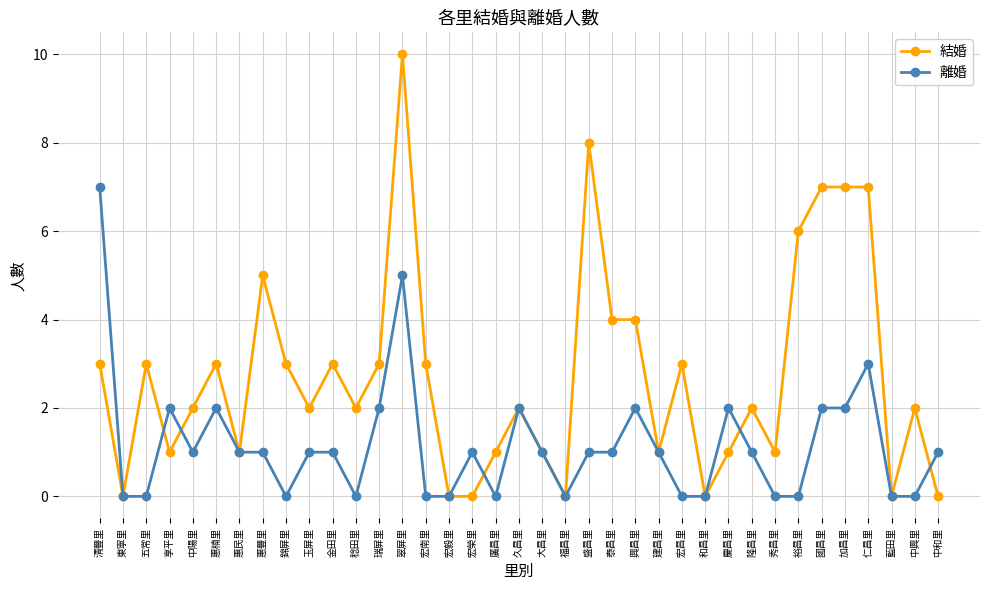

How many lines are shown in the chart?

2